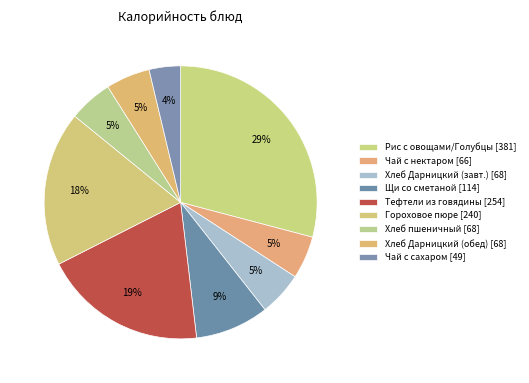

How many slices are in this pie chart?

9